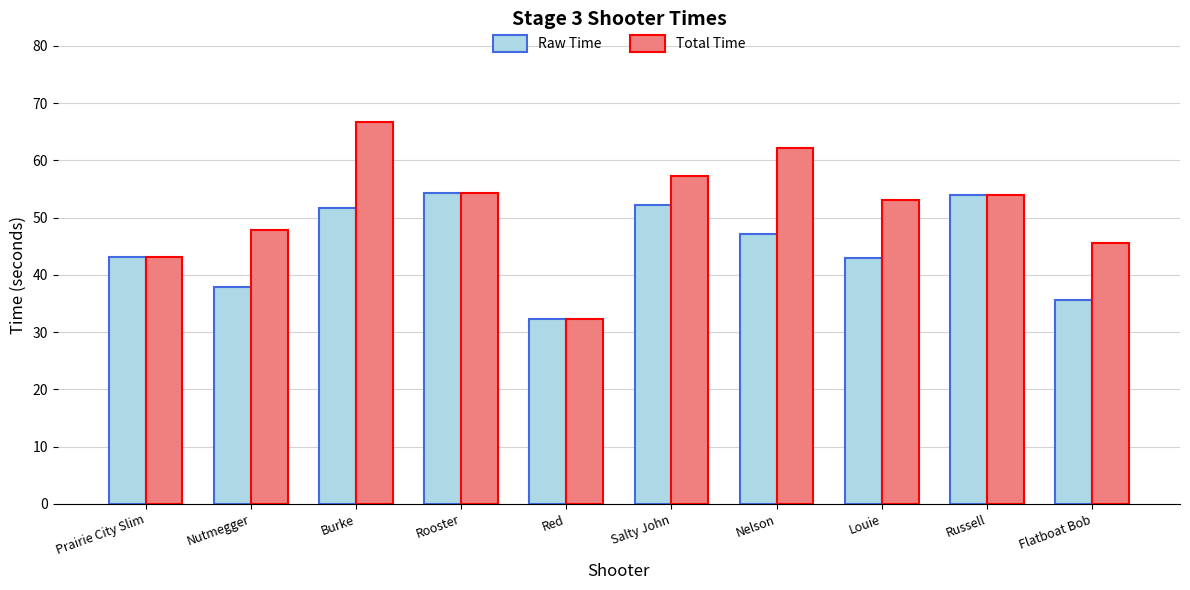

Is it true that Total Time equals 34.2 at Russell?

False